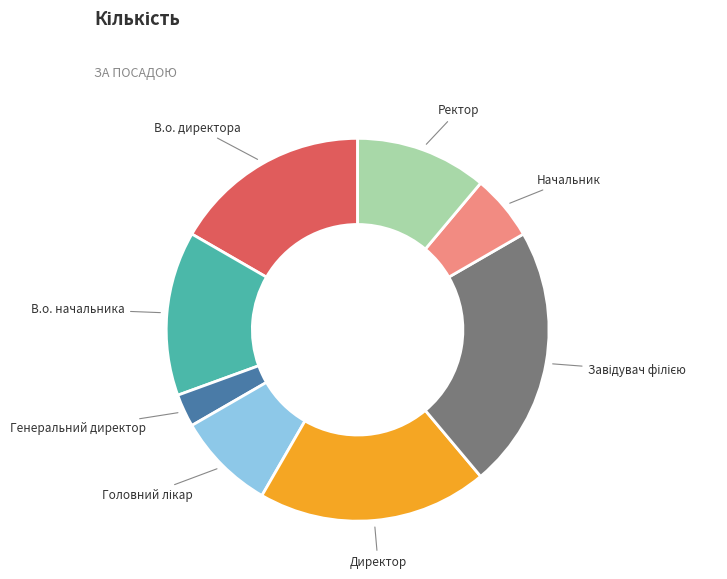

Is there a majority slice in this chart?

No